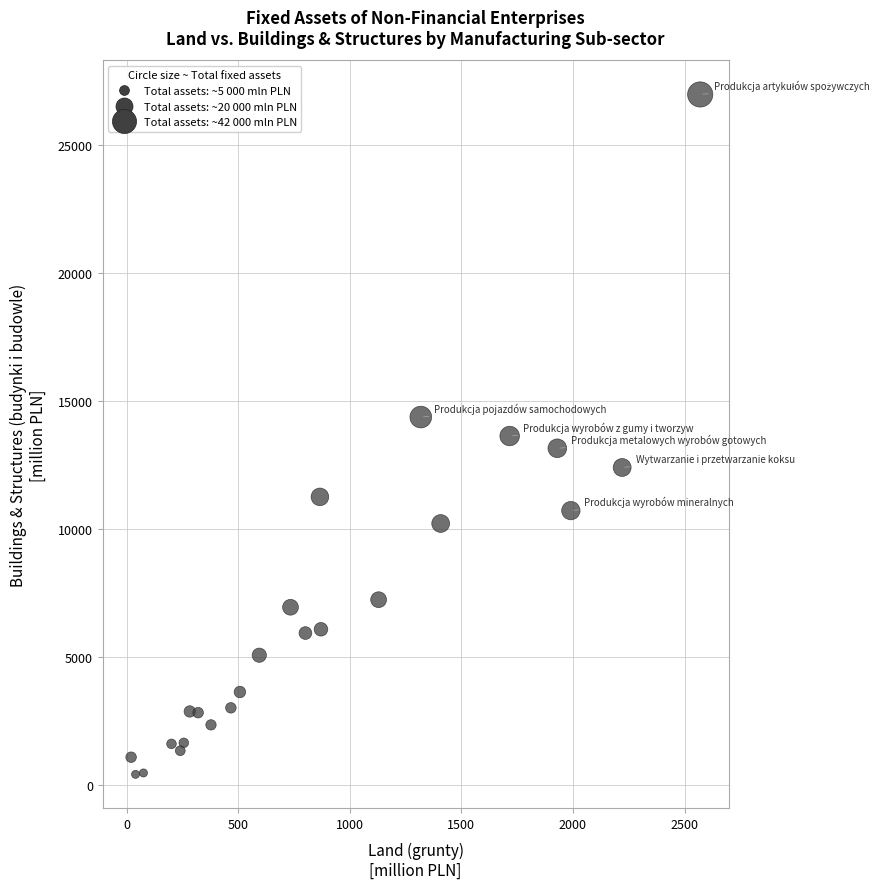

What is the range of X values (max minus min)?

2550.6